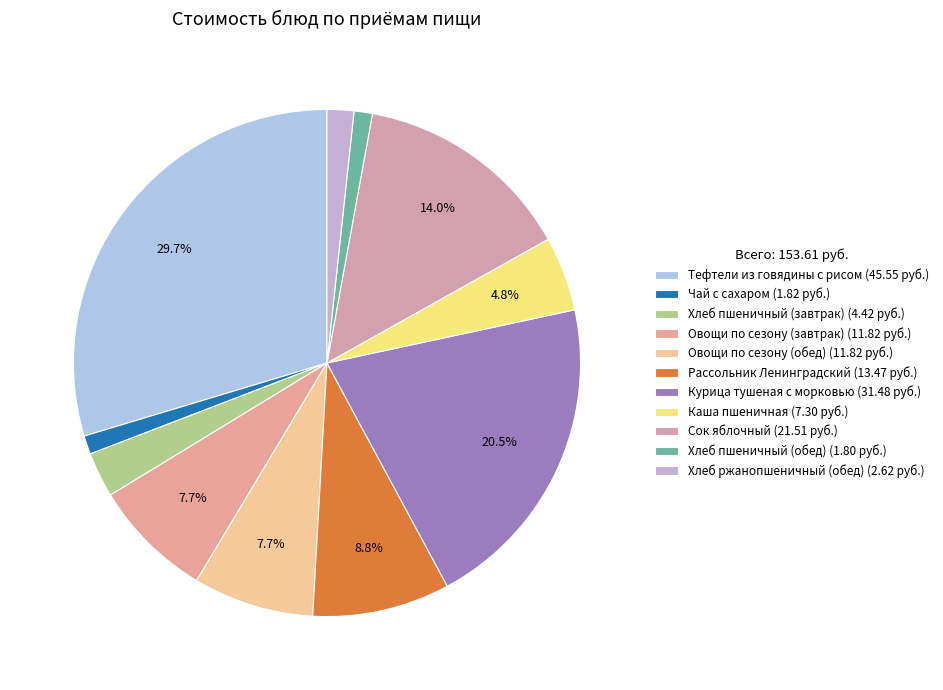

Count the number of slices in the pie.

11